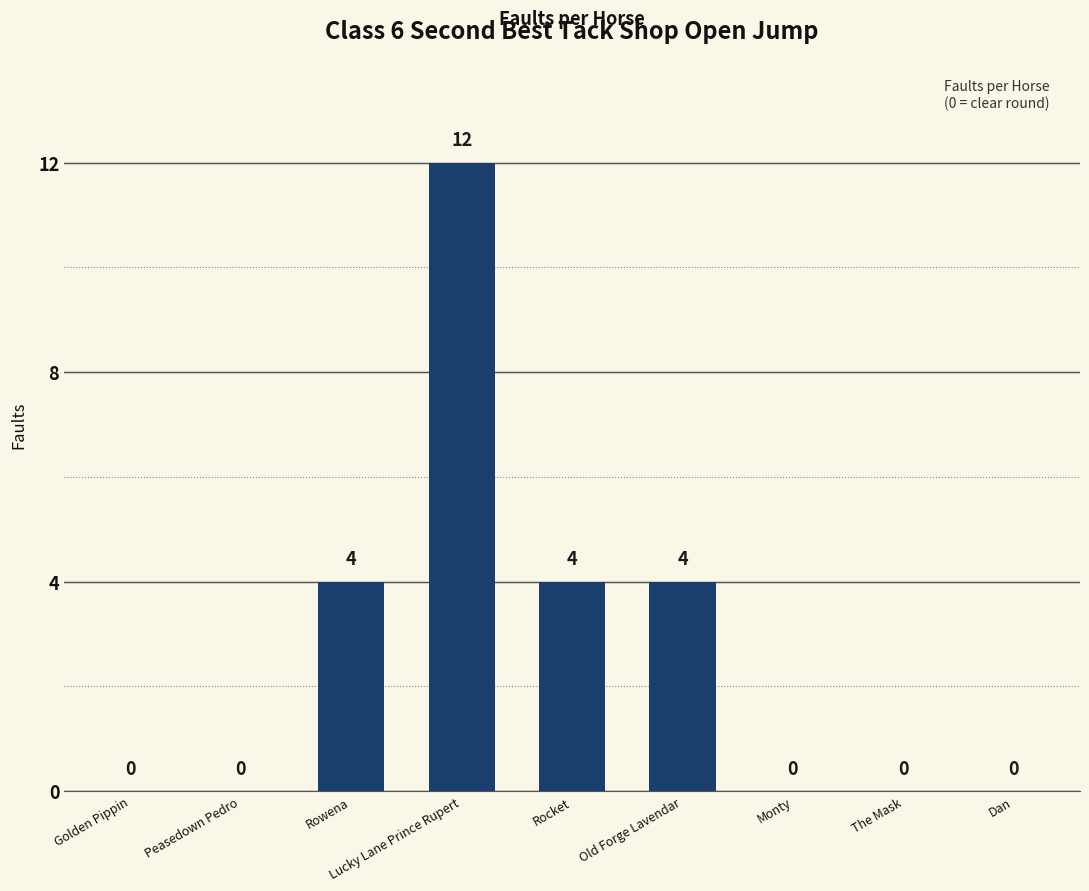

What is the difference between the values at Rocket and Peasedown Pedro?

4